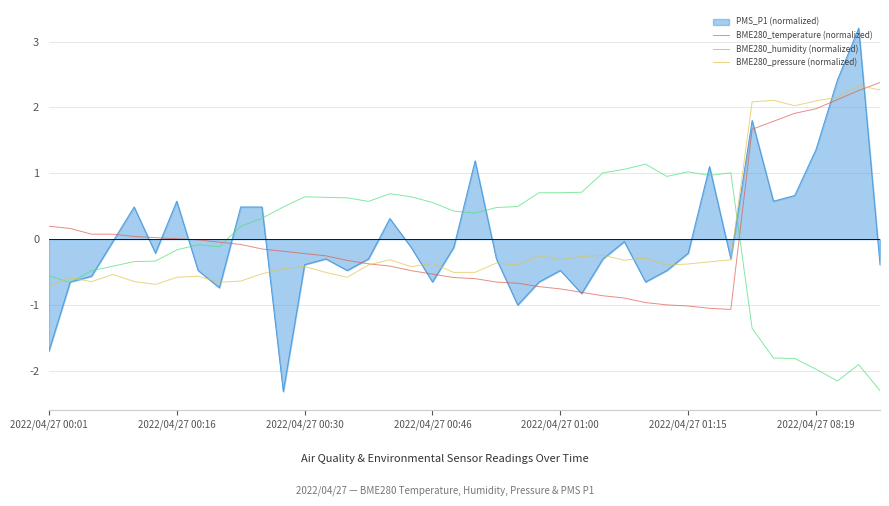

What is the minimum value for BME280_pressure (normalized)?

-0.7